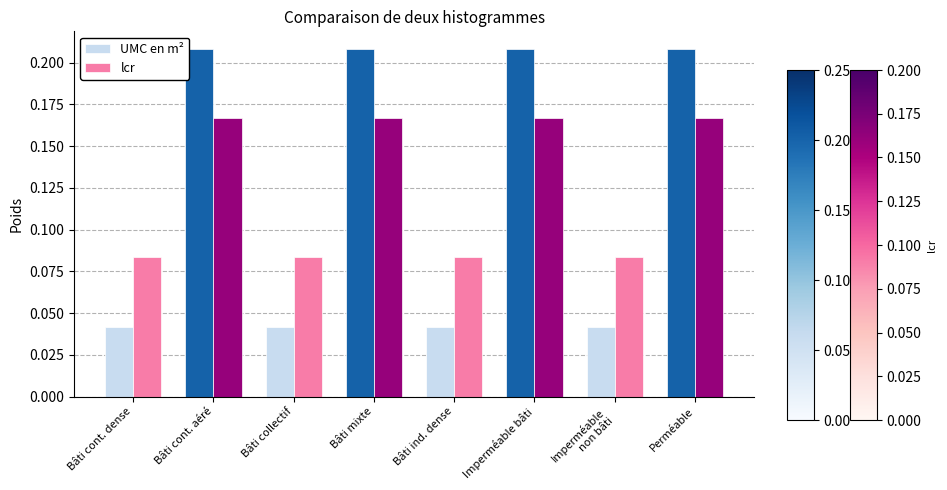

How many bars are there in each group?

2